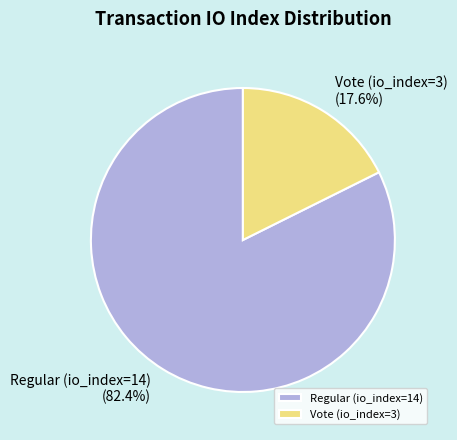

How many segments does this pie chart have?

2